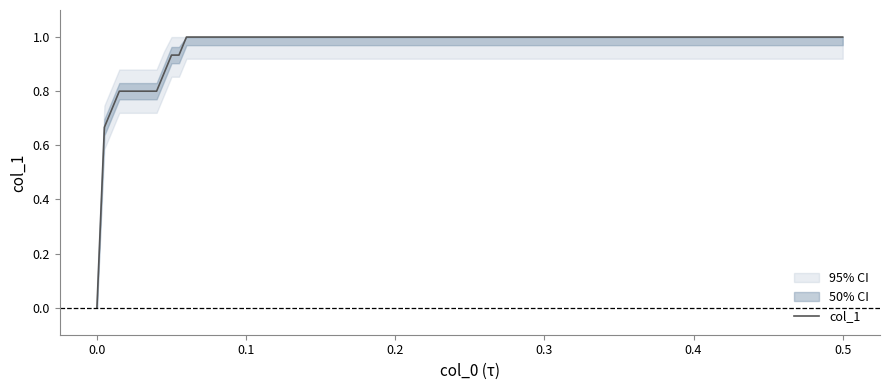

What is the highest value of the col_1 series?

1.0